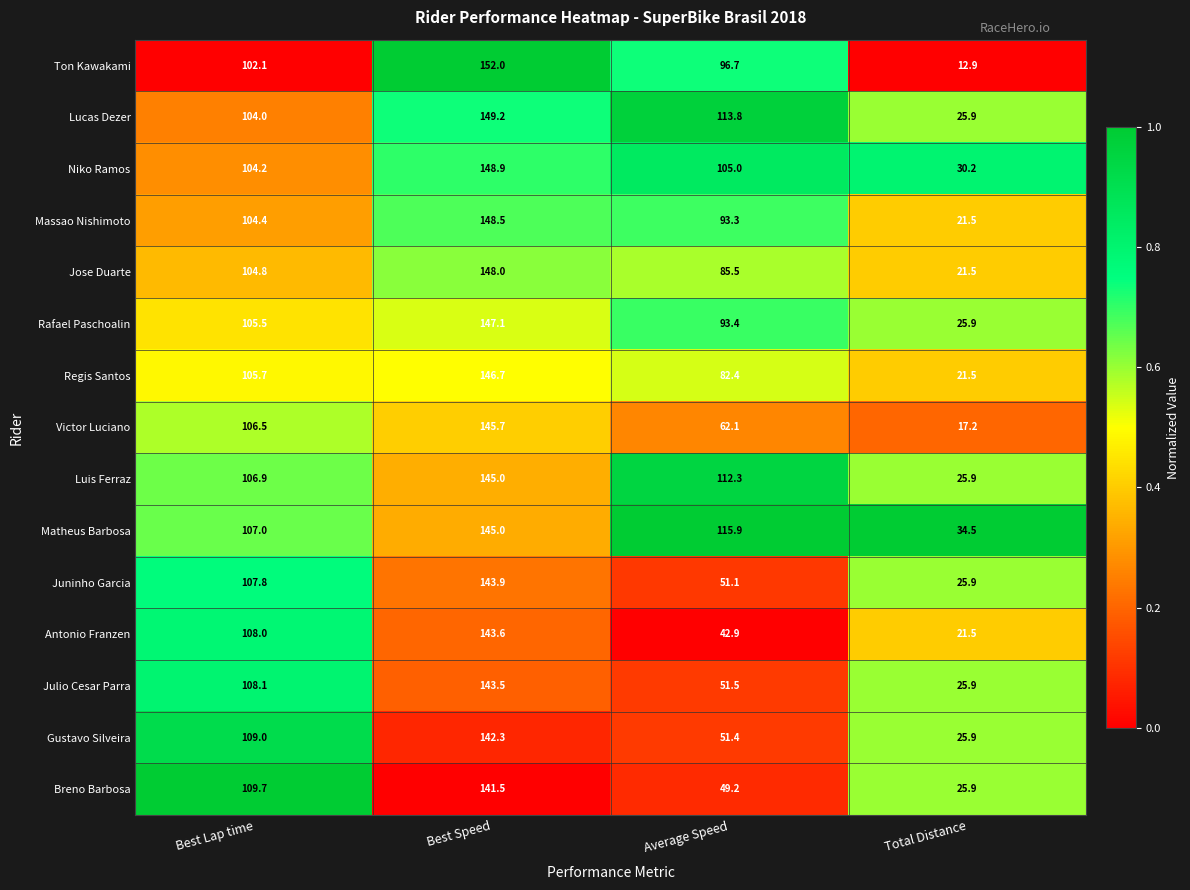

Which series has the largest total across all categories?

Matheus Barbosa